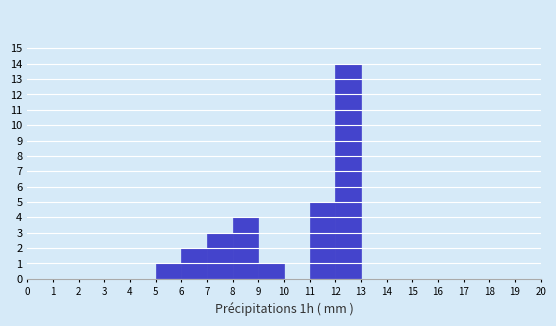

Reading left to right, list every bar in this chart as the range it spans on the x-axis followed by its height. The values are not printed on the chart, so give them approximately, as read against the axis.

0 to 1: 0
1 to 2: 0
2 to 3: 0
3 to 4: 0
4 to 5: 0
5 to 6: 1
6 to 7: 2
7 to 8: 3
8 to 9: 4
9 to 10: 1
10 to 11: 0
11 to 12: 5
12 to 13: 14
13 to 14: 0
14 to 15: 0
15 to 16: 0
16 to 17: 0
17 to 18: 0
18 to 19: 0
19 to 20: 0